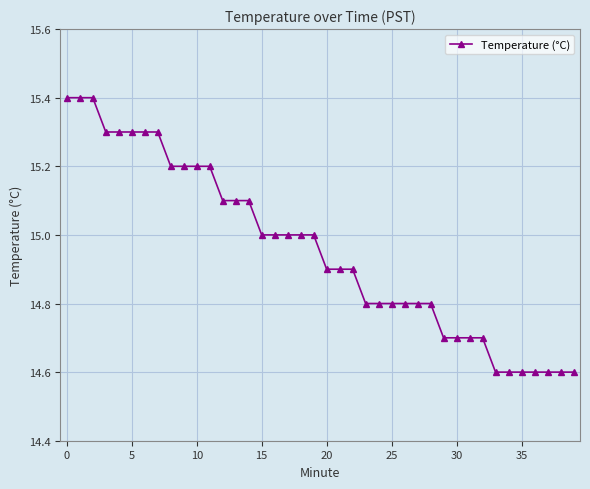

Does the chart display data point markers on the line(s)?

Yes